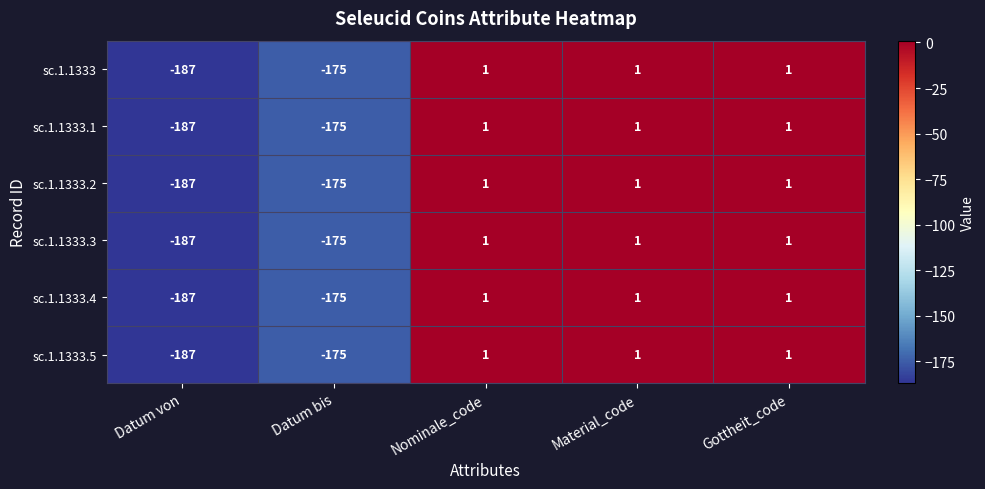

What is the sum of the sc.1.1333.4 values at Datum bis and Datum von?

-362